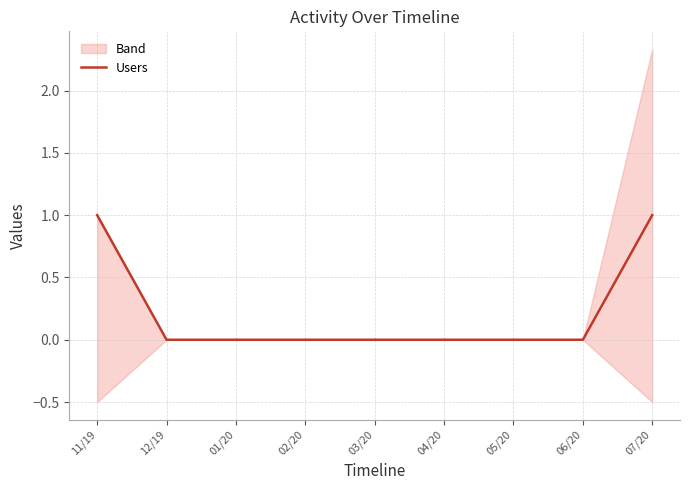

What is the sum of the values at 11/19 and 12/19?

1